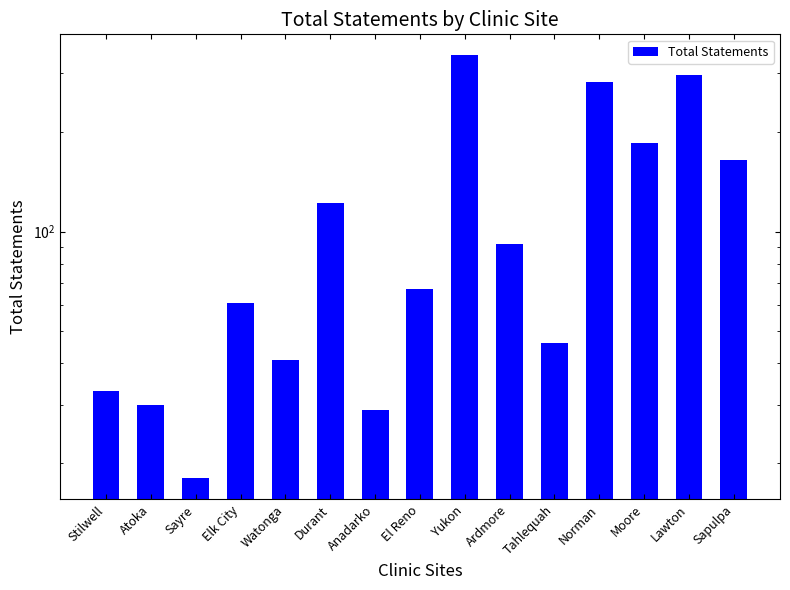

What is the difference between the maximum and minimum values?

322